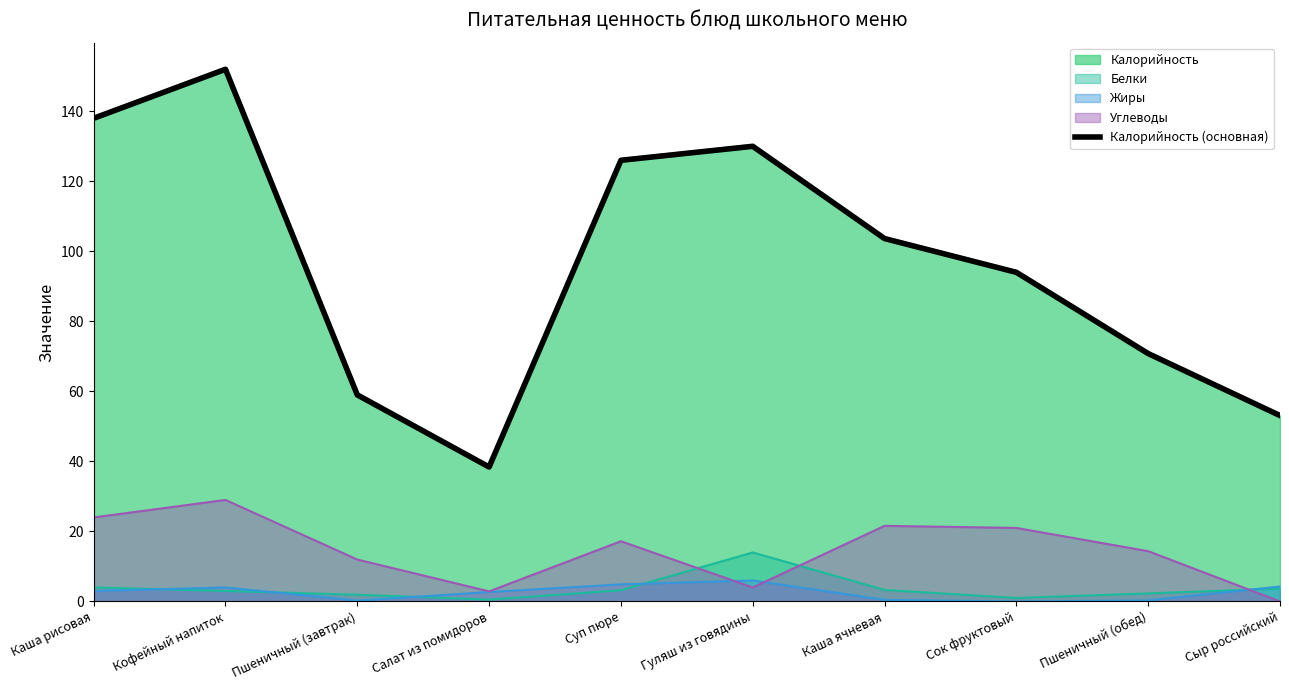

What is the label of the 6th point from the left?

Гуляш из говядины